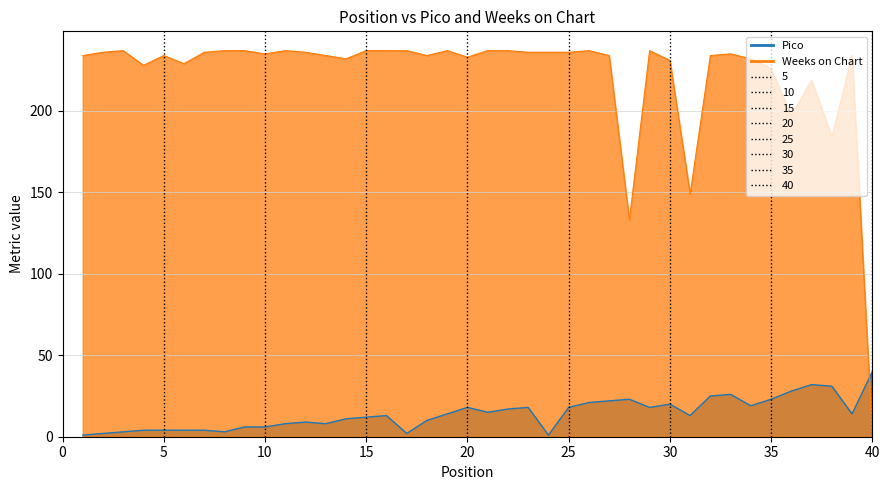

What is the smallest value displayed?

1